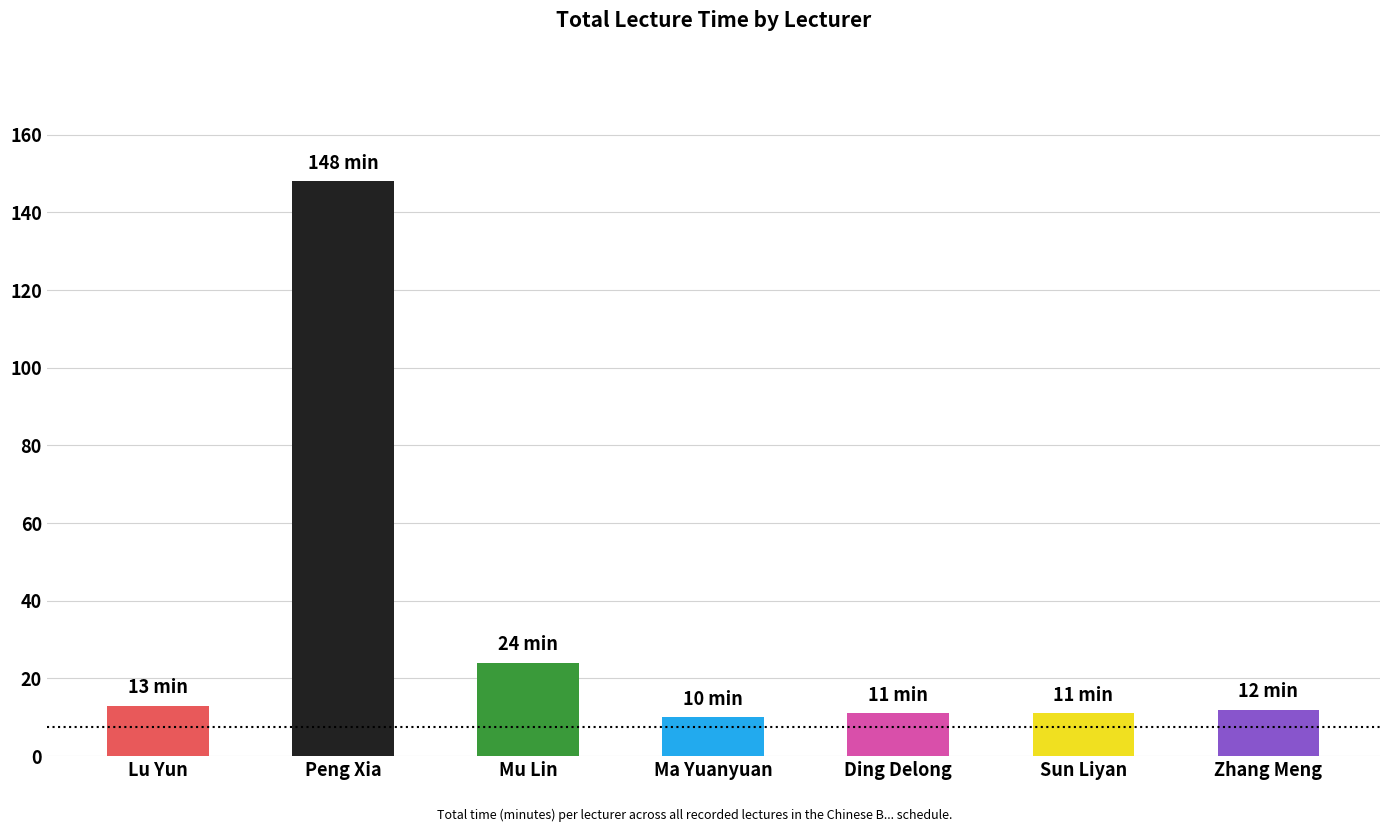

What is the greatest value displayed?

148